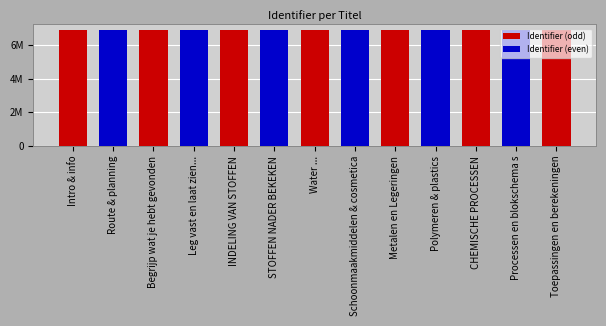

What is the value of the 13th bar from the left?

6891905